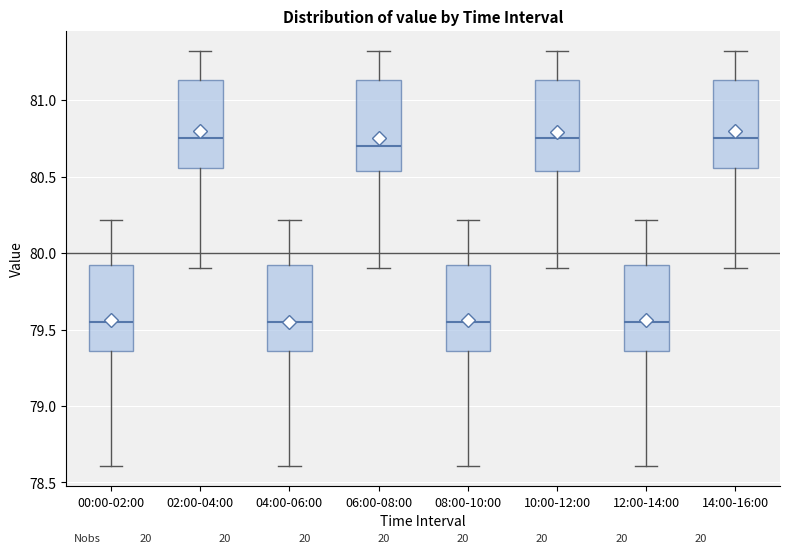

Reading left to right, transcribe this box plot: for each box, give where its median line is, the range the box spans, and where its two whiskers end, as read against the y-axis. The values are not printed on the chart, so give them approximately, as read against the axis.

00:00-02:00: median 79.55, box 79.35 to 79.90, whiskers 78.60 to 80.20
02:00-04:00: median 80.75, box 80.55 to 81.15, whiskers 79.90 to 81.30
04:00-06:00: median 79.55, box 79.35 to 79.90, whiskers 78.60 to 80.20
06:00-08:00: median 80.70, box 80.55 to 81.15, whiskers 79.90 to 81.30
08:00-10:00: median 79.55, box 79.35 to 79.90, whiskers 78.60 to 80.20
10:00-12:00: median 80.75, box 80.55 to 81.15, whiskers 79.90 to 81.30
12:00-14:00: median 79.55, box 79.35 to 79.90, whiskers 78.60 to 80.20
14:00-16:00: median 80.75, box 80.55 to 81.15, whiskers 79.90 to 81.30